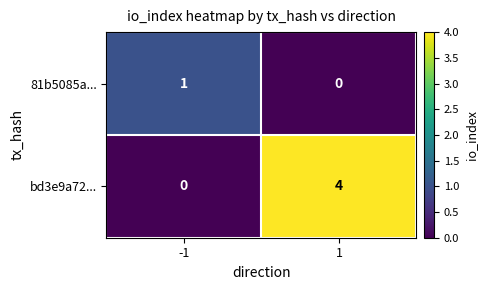

What is the sum of all bd3e9a72... values?

4